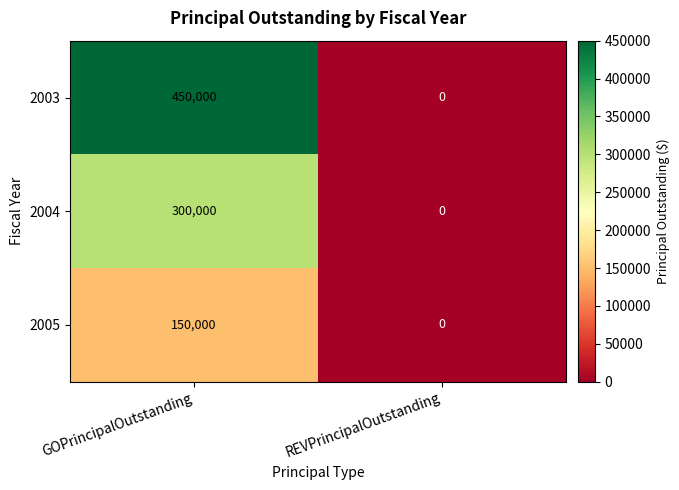

Which series has the largest total across all categories?

2003